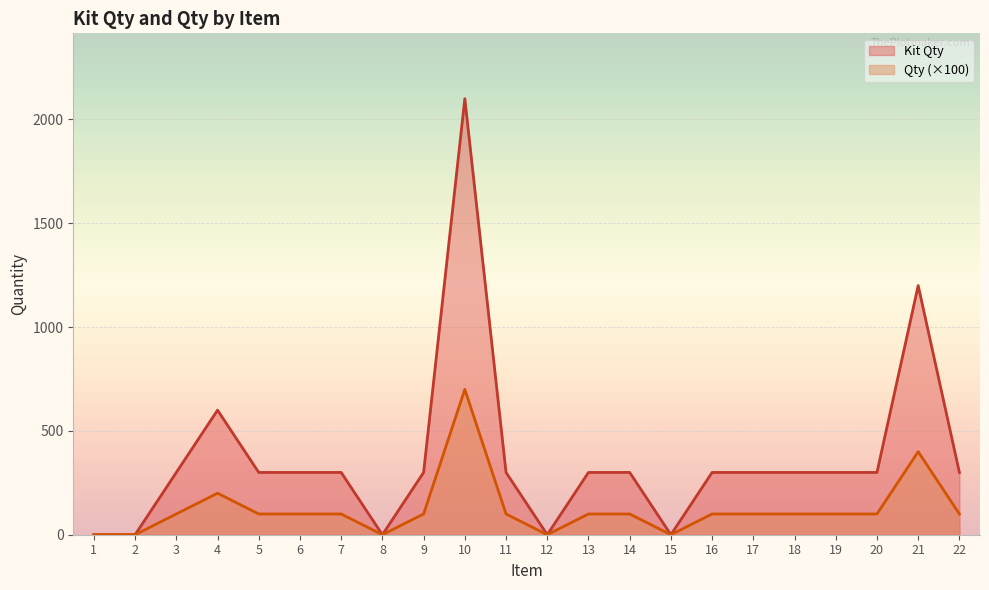

At how many categories does at least one series exceed 2032?

1